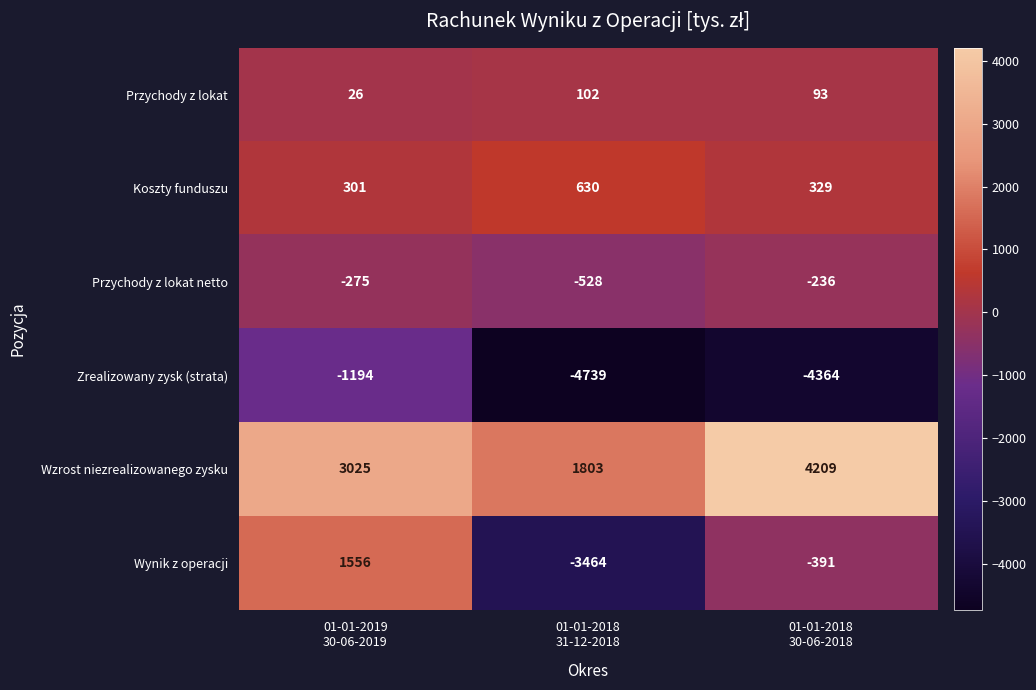

At how many categories does at least one series exceed 3878?

1